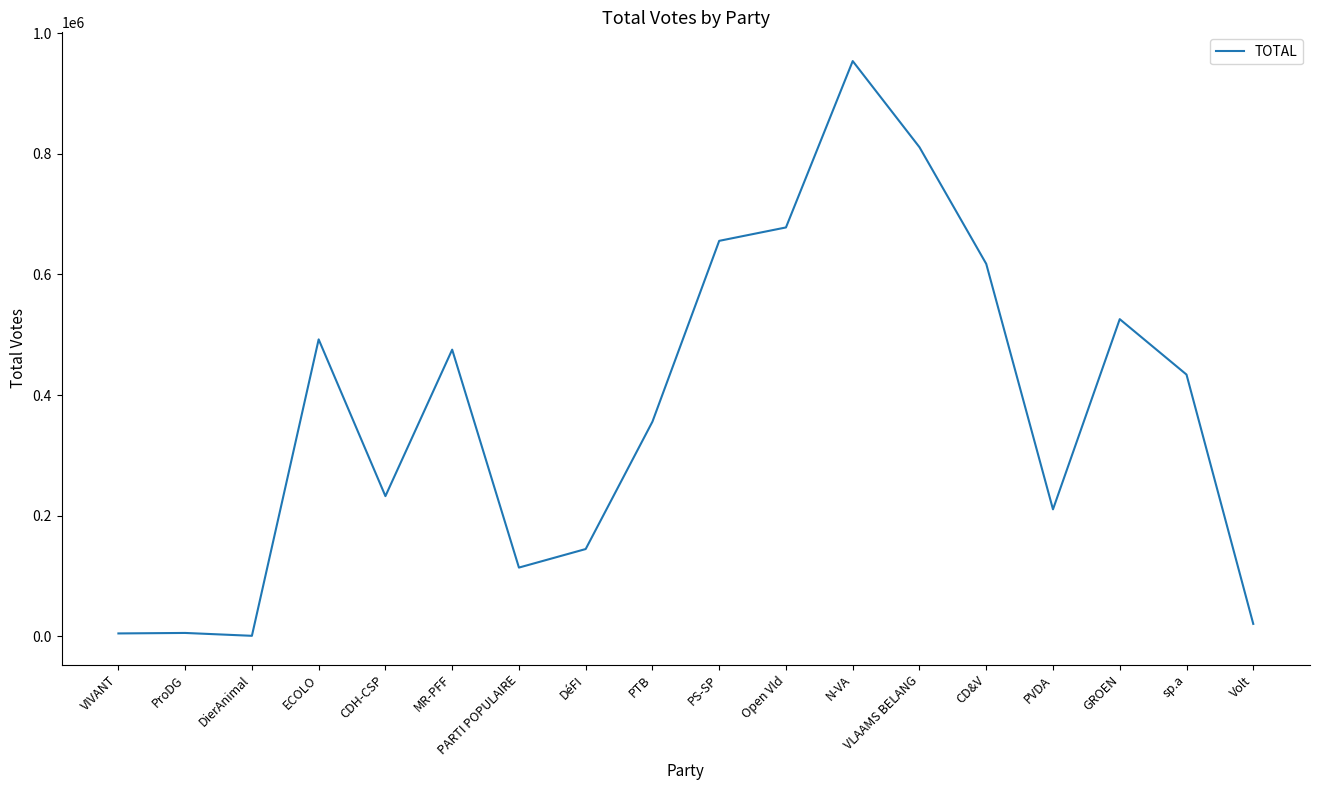

Which category has the highest value across all series?

N-VA